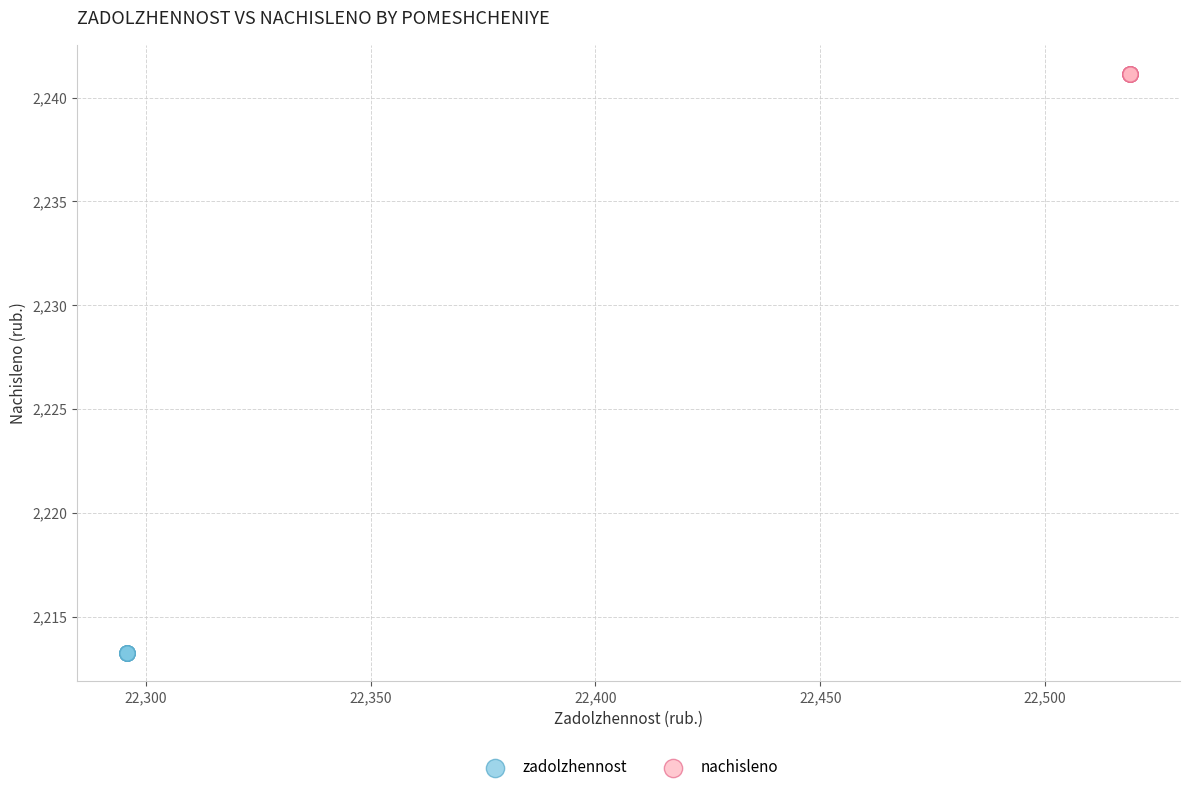

Which series reaches the minimum Y coordinate?

zadolzhennost